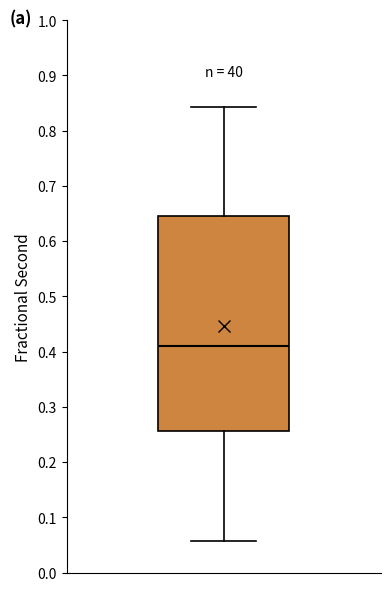

Transcribe this box plot: give where the median line is, the range the box spans, and where the two whiskers end, as read against the y-axis. The values are not printed on the chart, so give them approximately, as read against the axis.

median 0.41, box 0.26 to 0.65, whiskers 0.06 to 0.84